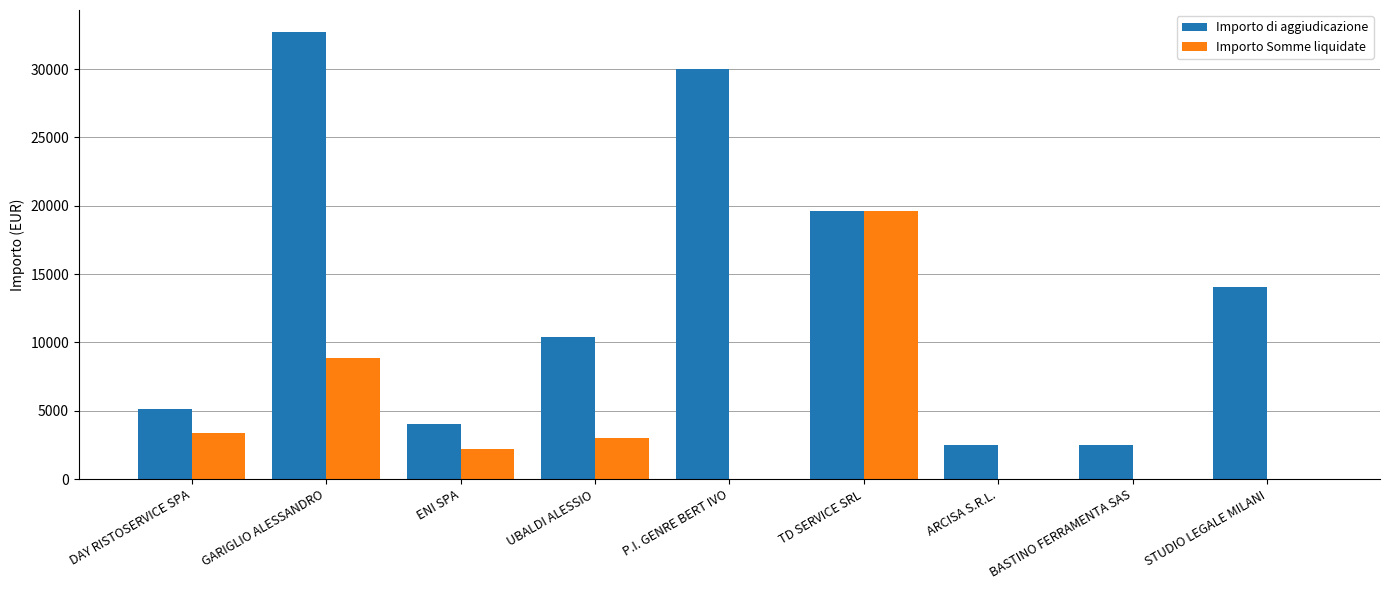

Which category has the highest value in the Importo di aggiudicazione series?

GARIGLIO ALESSANDRO